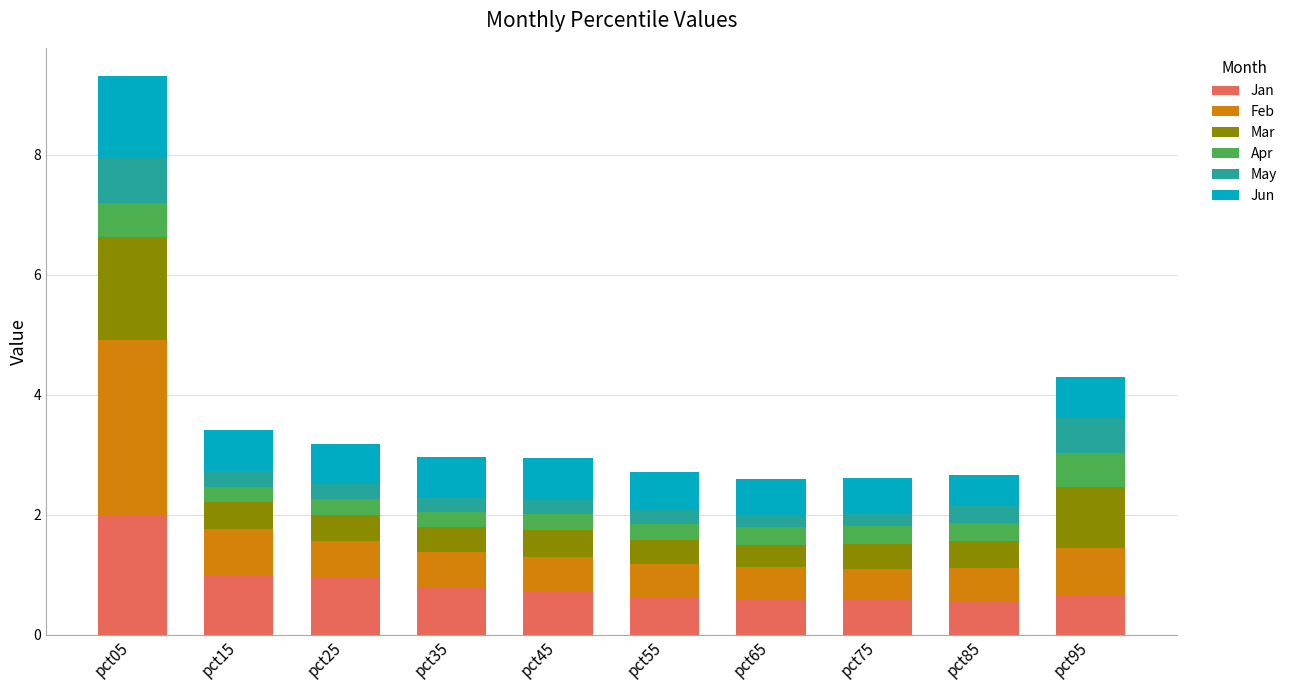

The value of Jan at pct85 is 0.5. True or false?

True